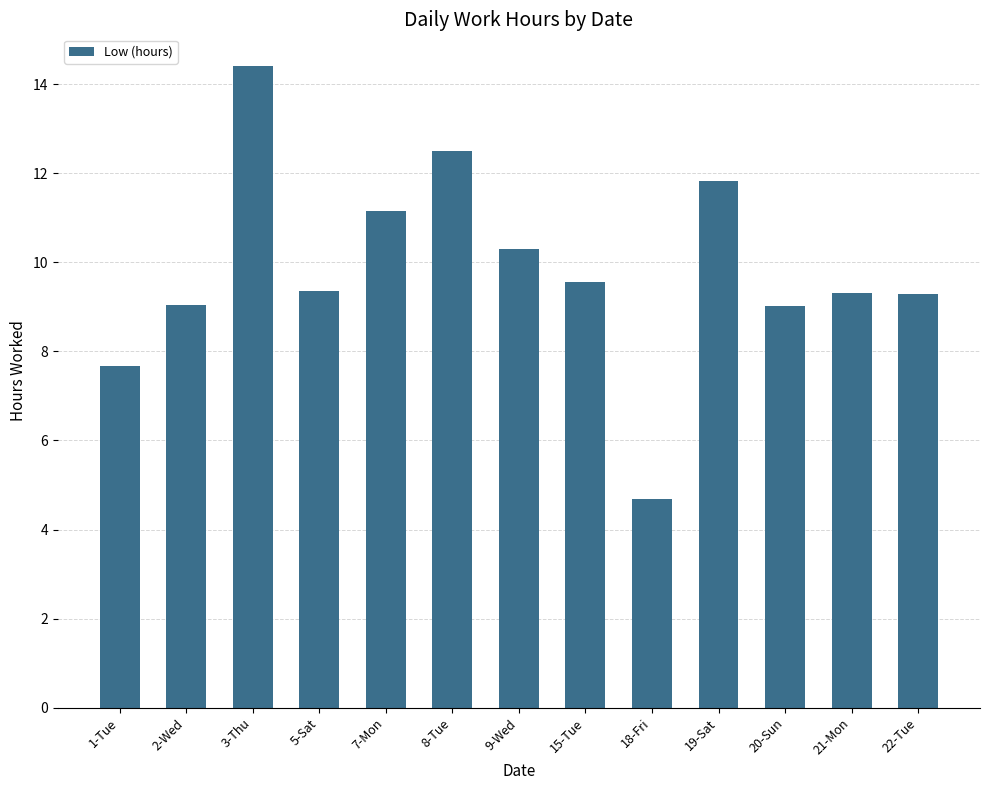

The value at 3-Thu is 14.4. True or false?

True